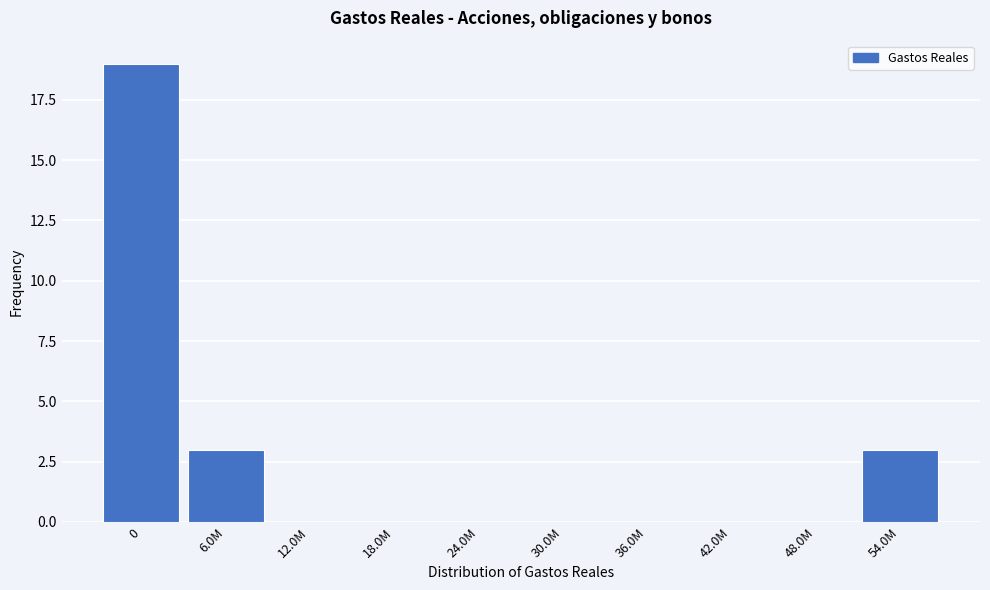

Reading left to right, transcribe all the data shown in this chart.

0=19	6.0M=3	12.0M=0	18.0M=0	24.0M=0	30.0M=0	36.0M=0	42.0M=0	48.0M=0	54.0M=3